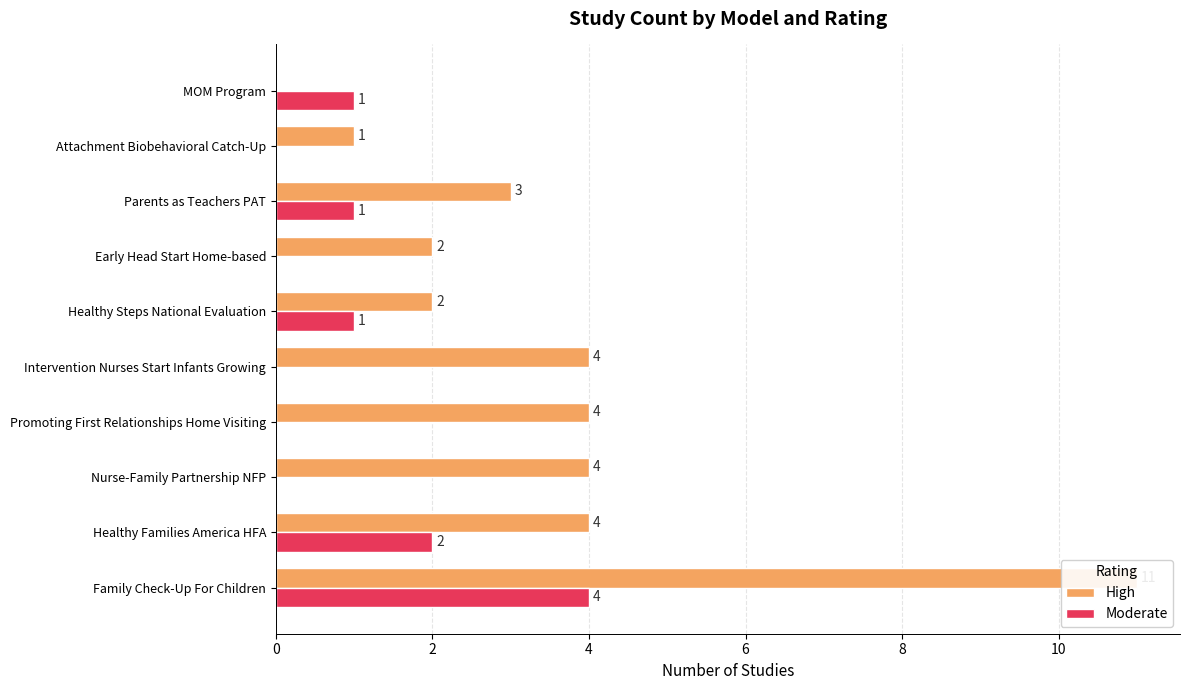

How many groups of bars are there?

10